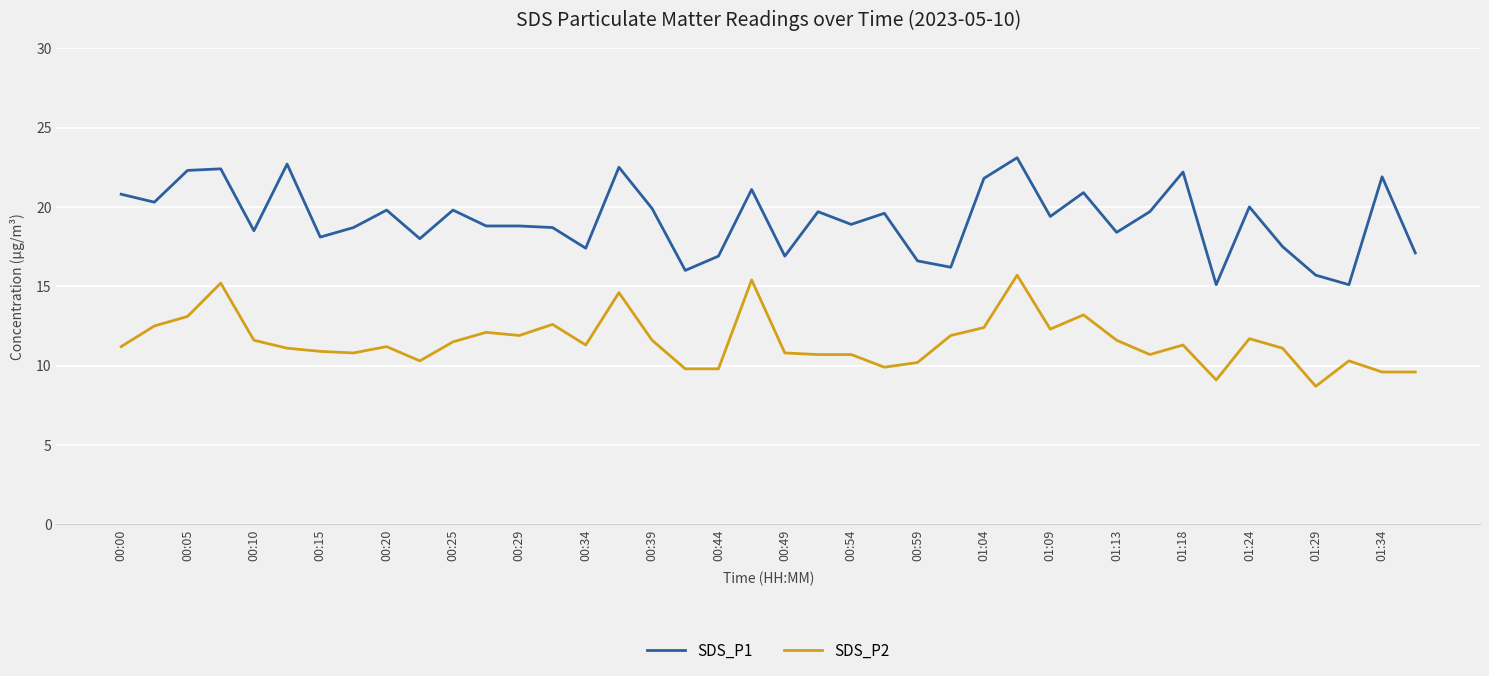

Which series has the largest total across all categories?

SDS_P1